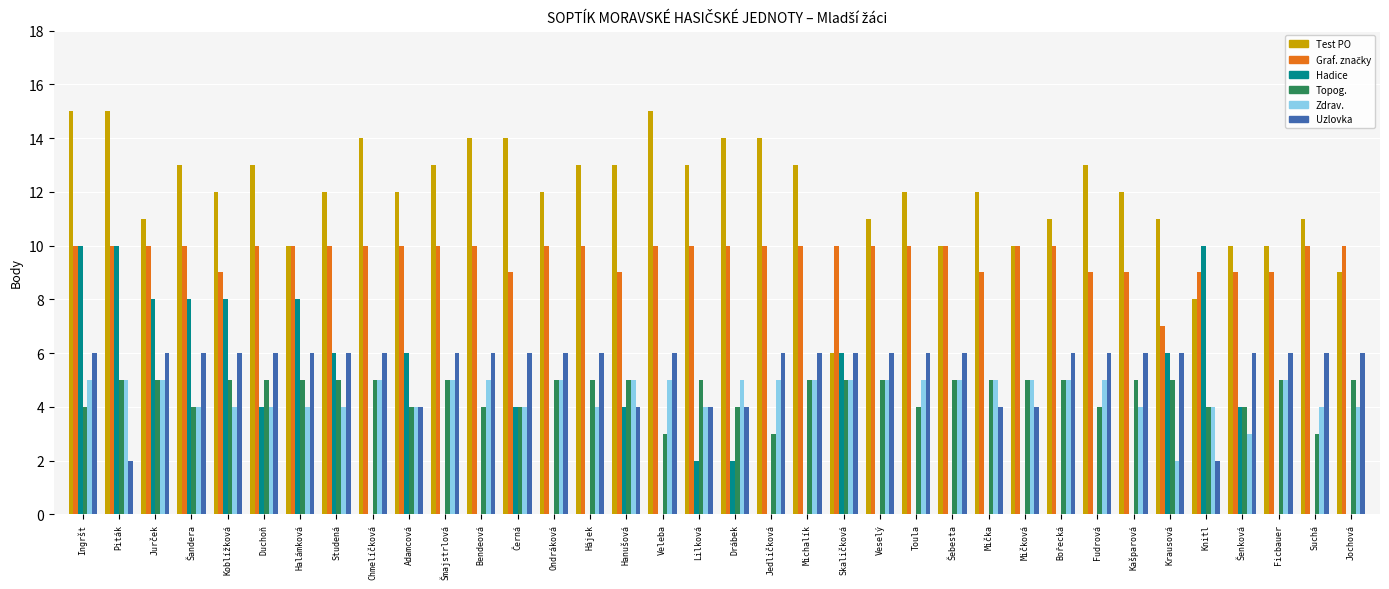

The value of Zdrav. at Piták is 5. True or false?

True